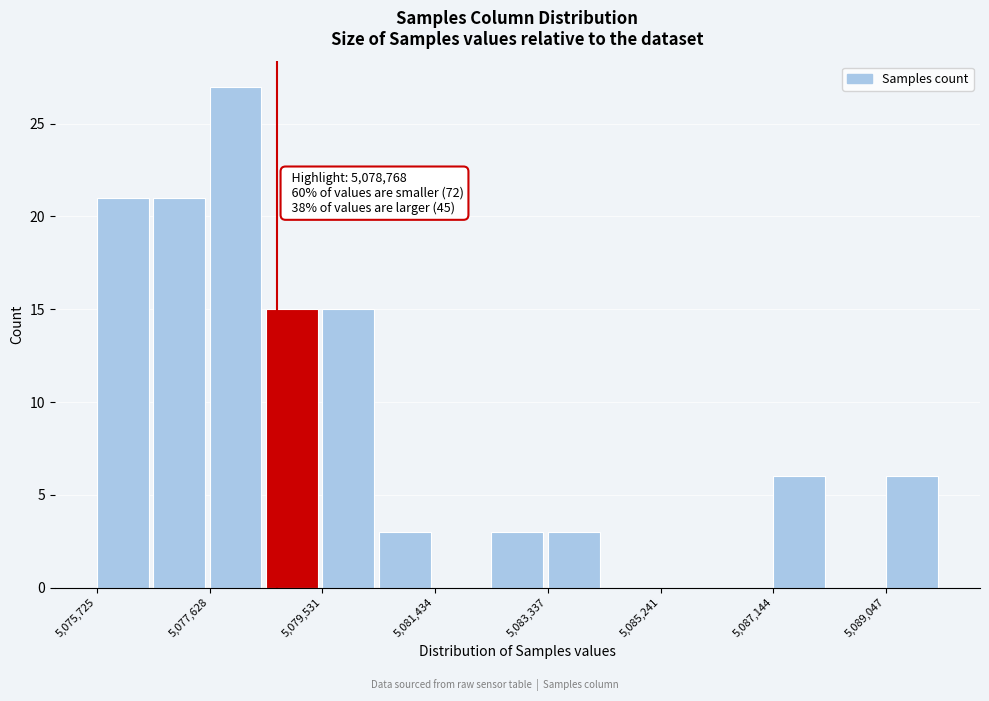

Over which range of the x-axis is the bar tallest?

5077600 to 5078600